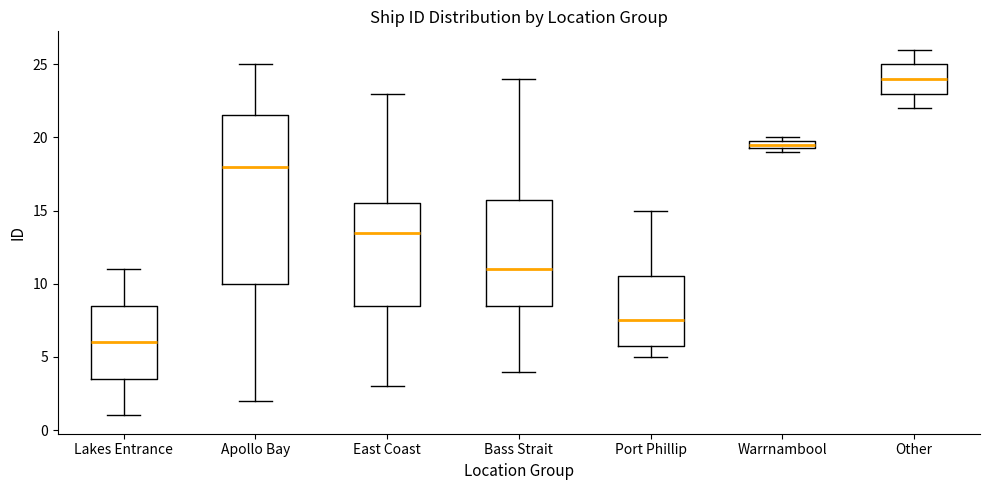

Which box is the tallest, from its lower edge to its upper edge?

Apollo Bay